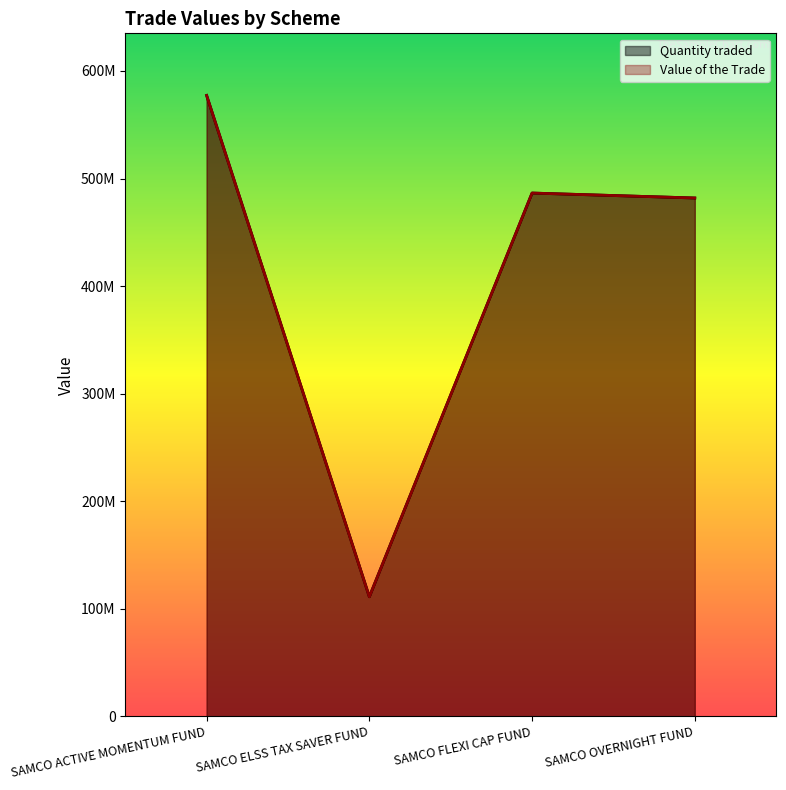

How many times do Value of the Trade and Quantity traded cross each other?

2